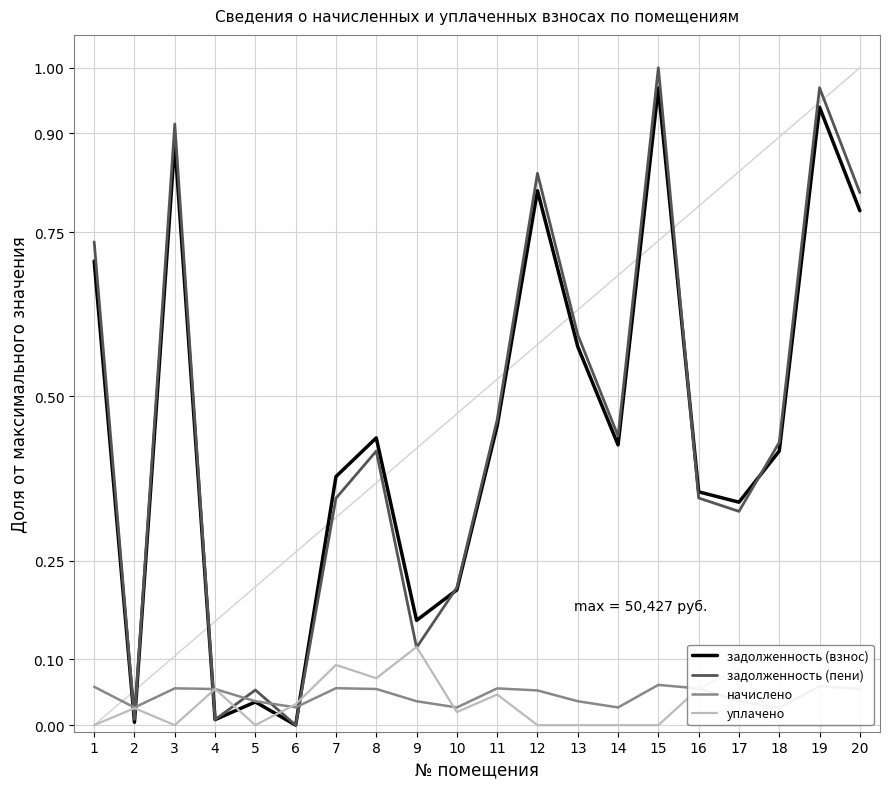

How many times do начислено and уплачено cross each other?

6